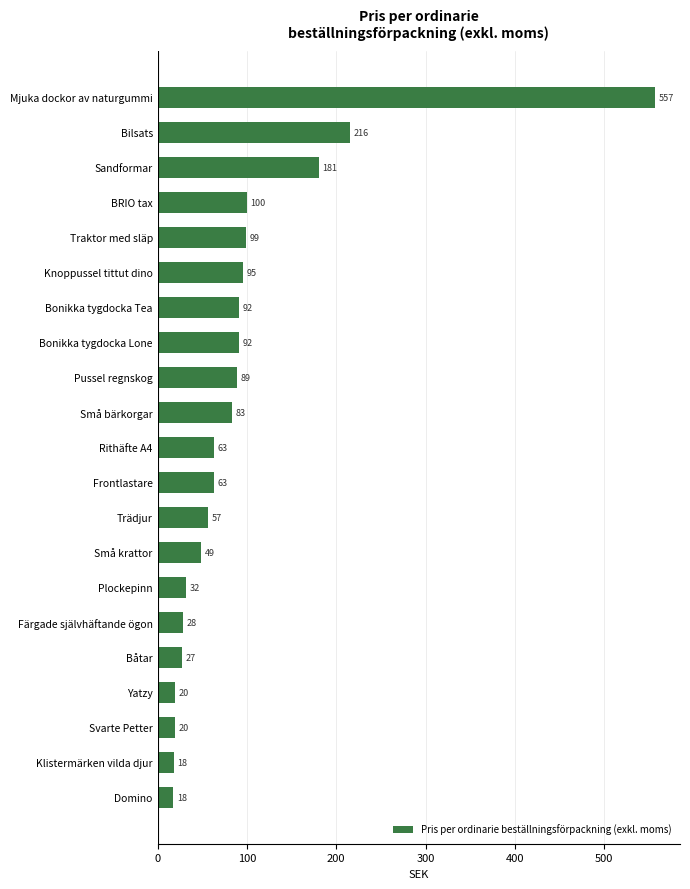

Which has a higher value, Frontlastare or Yatzy?

Frontlastare